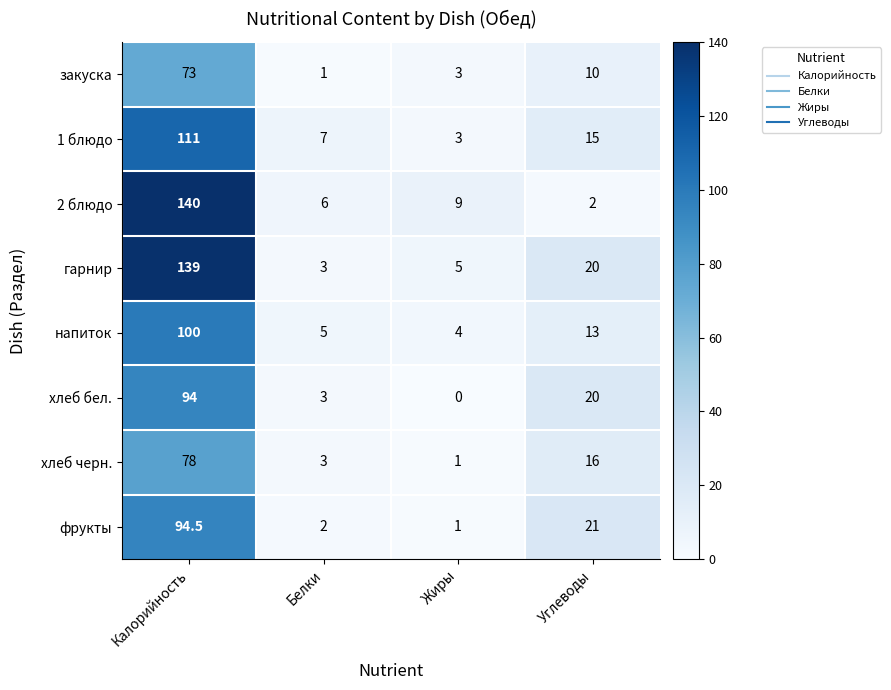

Which label corresponds to the largest value in the chart?

Калорийность